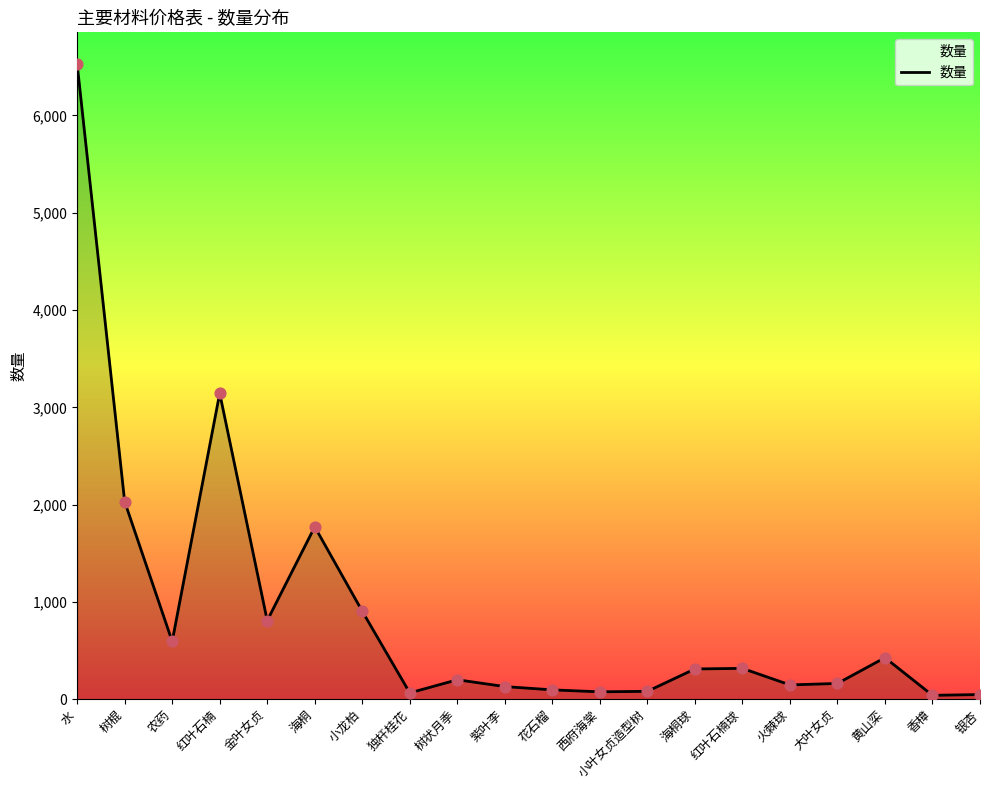

Approximately how many times larger is the value at 红叶石楠 compared to 红叶石楠球?

9.9